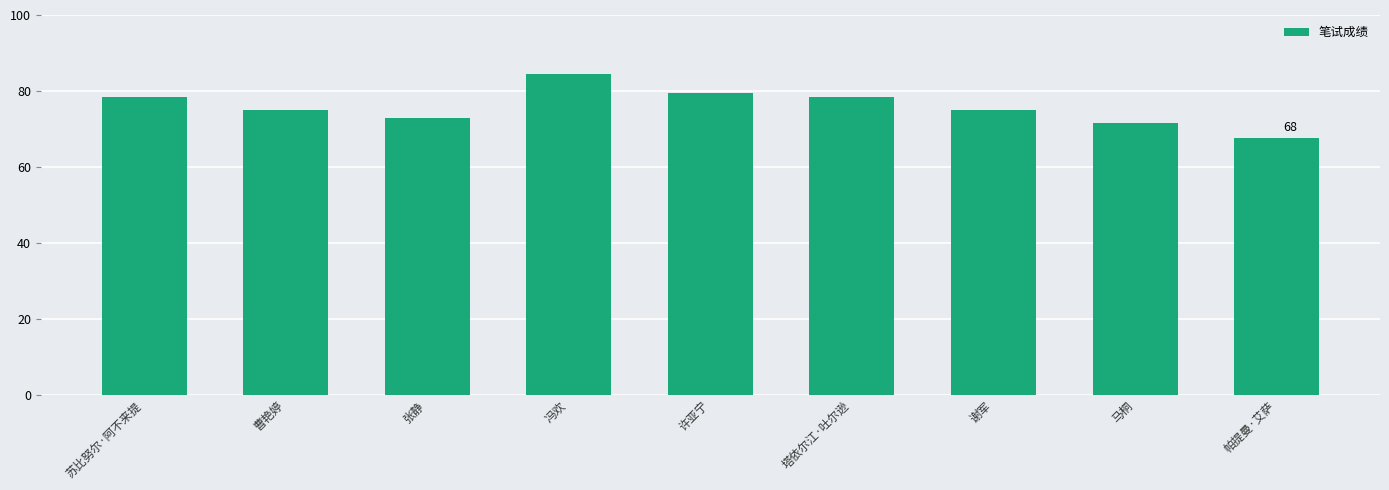

Is it true that the value at 冯欢 is 56.5?

False